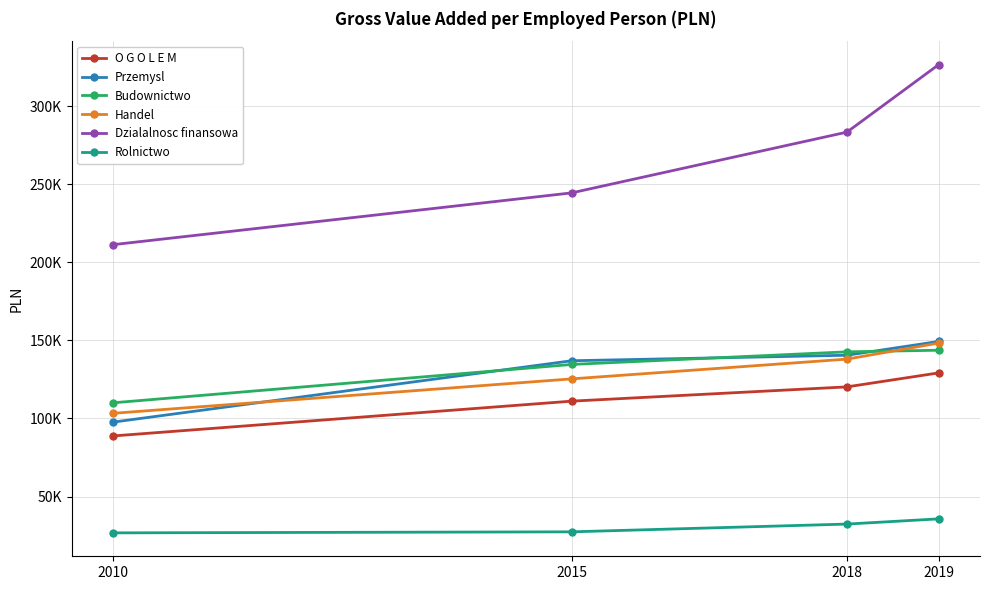

True or false: O G O L E M has a value of 170738 at 2019.

False